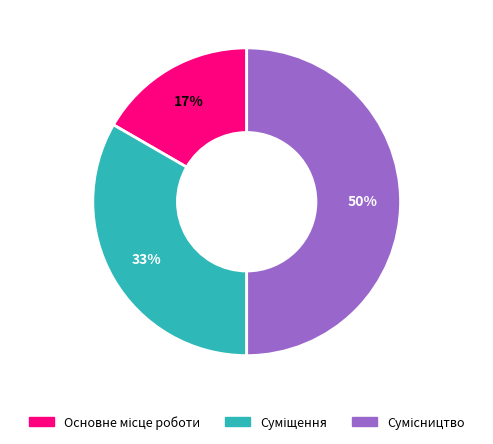

To the nearest percent, what is the average slice percentage?

33%